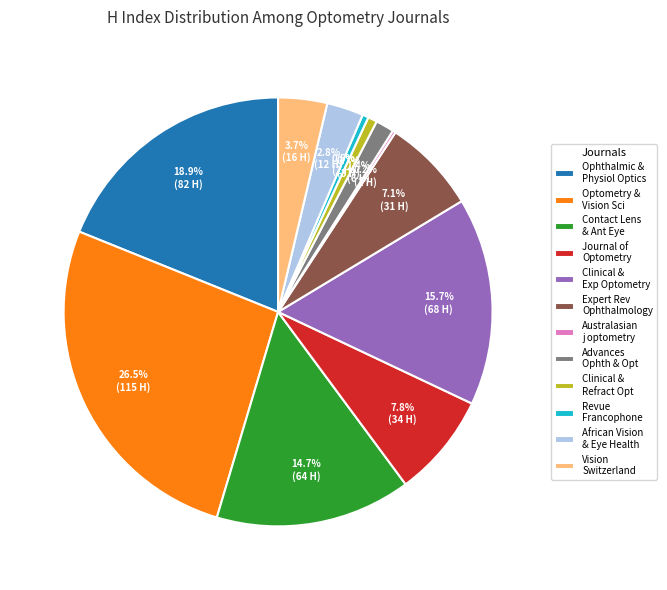

What is the ratio of the value at Contact Lens & Ant Eye to the value at Clinical & Exp Optometry?

0.9